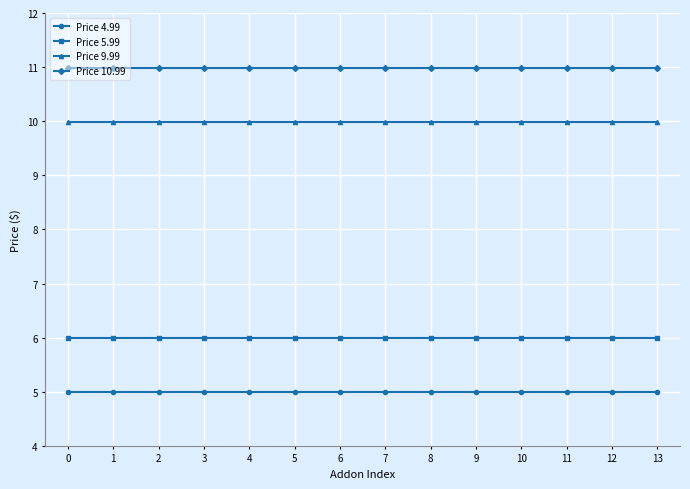

What is the sum of the Price 10.99 values at 11 and 2?

22.0